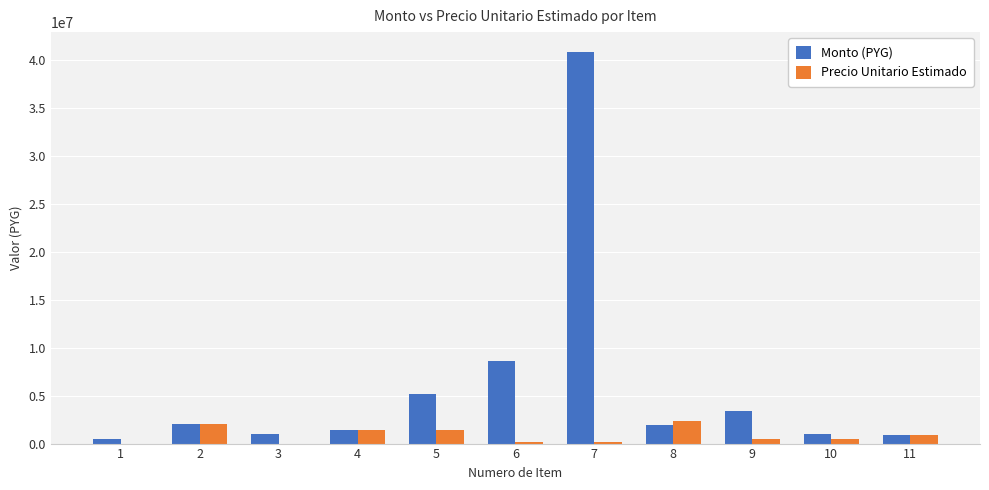

Count the number of categories in the chart.

11